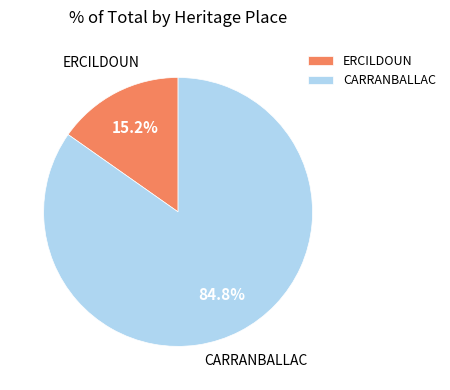

Which slice is the largest?

CARRANBALLAC